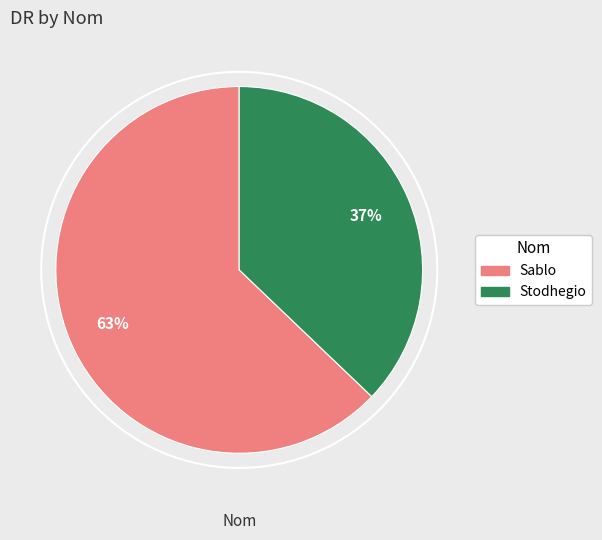

Does any single category account for the majority?

Yes